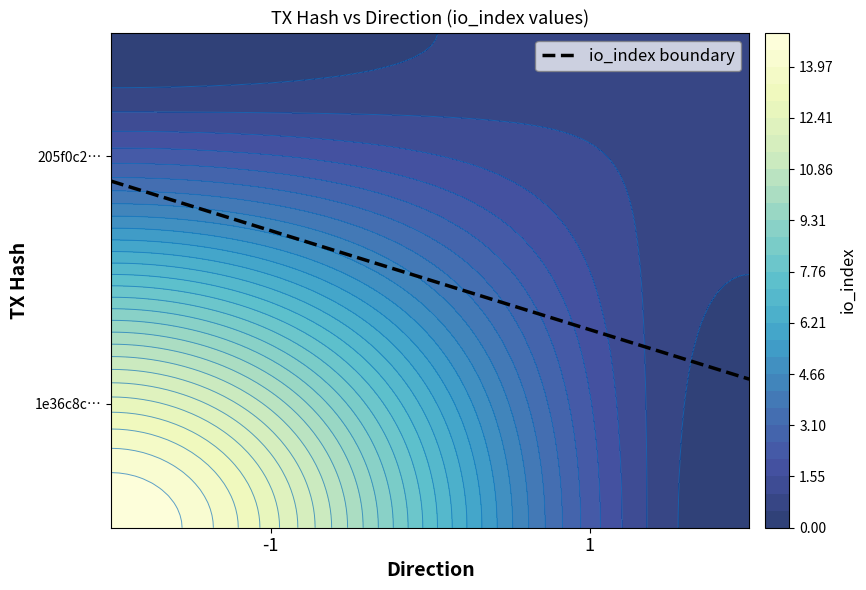

How many data points does each series have?

2